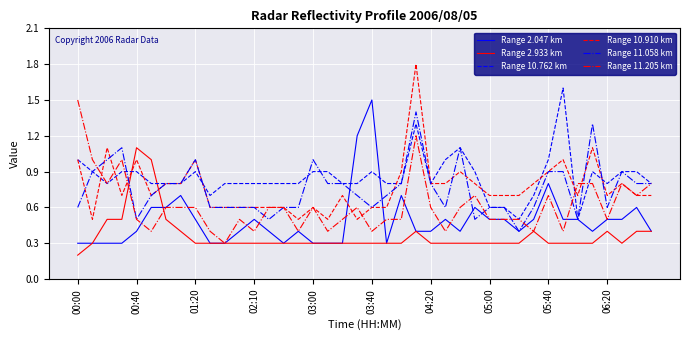

Reading left to right, extract all data points from this chart.

Range 2.047 km: 0.3	0.3	0.3	0.3	0.4	0.6	0.6	0.7	0.5	0.3	0.3	0.4	0.5	0.4	0.3	0.4	0.3	0.3	0.3	1.2	1.5	0.3	0.7	0.4	0.4	0.5	0.4	0.6	0.5	0.5	0.4	0.5	0.8	0.5	0.5	0.4	0.5	0.5	0.6	0.4
Range 2.933 km: 0.2	0.3	0.5	0.5	1.1	1.0	0.5	0.4	0.3	0.3	0.3	0.3	0.3	0.3	0.3	0.3	0.3	0.3	0.3	0.3	0.3	0.3	0.3	0.4	0.3	0.3	0.3	0.3	0.3	0.3	0.3	0.4	0.3	0.3	0.3	0.3	0.4	0.3	0.4	0.4
Range 10.762 km: 1.0	0.9	0.8	0.9	0.9	0.8	0.8	0.8	0.9	0.7	0.8	0.8	0.8	0.8	0.8	0.8	0.9	0.9	0.8	0.8	0.9	0.8	0.8	1.3	0.8	1.0	1.1	0.9	0.6	0.6	0.5	0.7	1.0	1.6	0.5	0.9	0.8	0.9	0.9	0.8
Range 10.910 km: 1.0	0.5	1.1	0.7	1.0	0.7	0.8	0.8	1.0	0.6	0.6	0.6	0.6	0.6	0.6	0.5	0.6	0.5	0.7	0.5	0.6	0.6	0.9	1.8	0.8	0.8	0.9	0.8	0.7	0.7	0.7	0.8	0.9	1.0	0.7	1.1	0.7	0.8	0.7	0.7
Range 11.058 km: 0.6	0.9	1.0	1.1	0.5	0.7	0.8	0.8	1.0	0.6	0.6	0.6	0.6	0.5	0.6	0.6	1.0	0.8	0.8	0.7	0.6	0.7	0.8	1.4	0.8	0.6	1.1	0.5	0.6	0.6	0.4	0.6	0.9	0.9	0.5	1.3	0.6	0.9	0.8	0.8
Range 11.205 km: 1.5	1.0	0.8	1.0	0.5	0.4	0.6	0.6	0.6	0.4	0.3	0.5	0.4	0.6	0.6	0.4	0.6	0.4	0.5	0.6	0.4	0.5	0.5	1.2	0.6	0.4	0.6	0.7	0.5	0.5	0.5	0.4	0.7	0.4	0.8	0.8	0.5	0.8	0.7	0.8